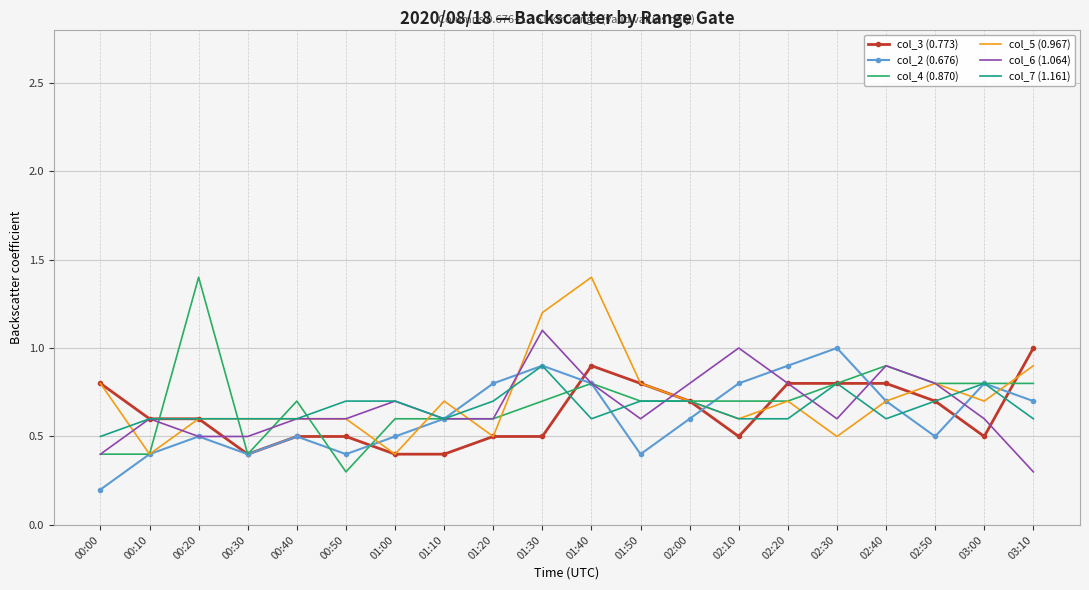

What is the total value across all series at 02:30?

4.5